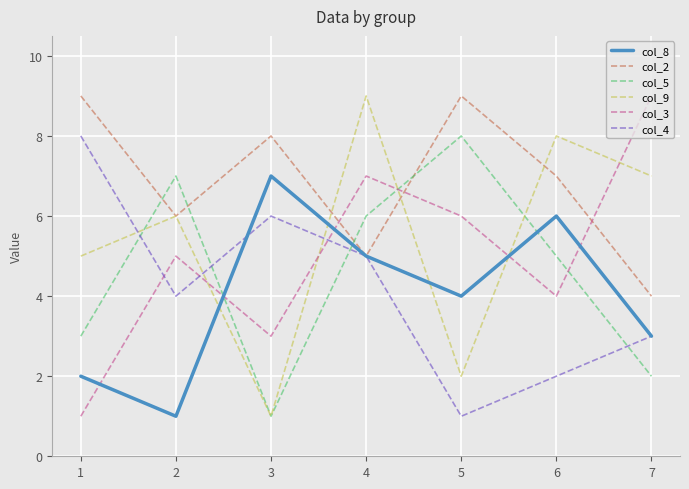

At 6, list the series in order from smallest to largest.

col_4, col_3, col_5, col_8, col_2, col_9